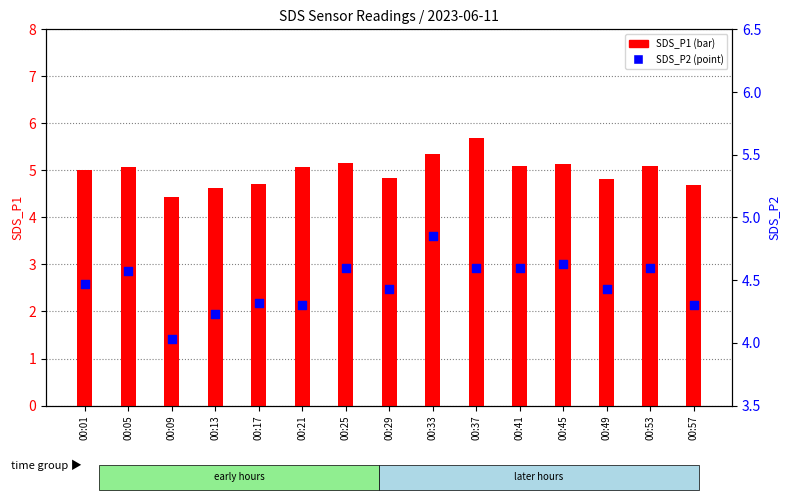

Which series has the largest total across all categories?

SDS_P1